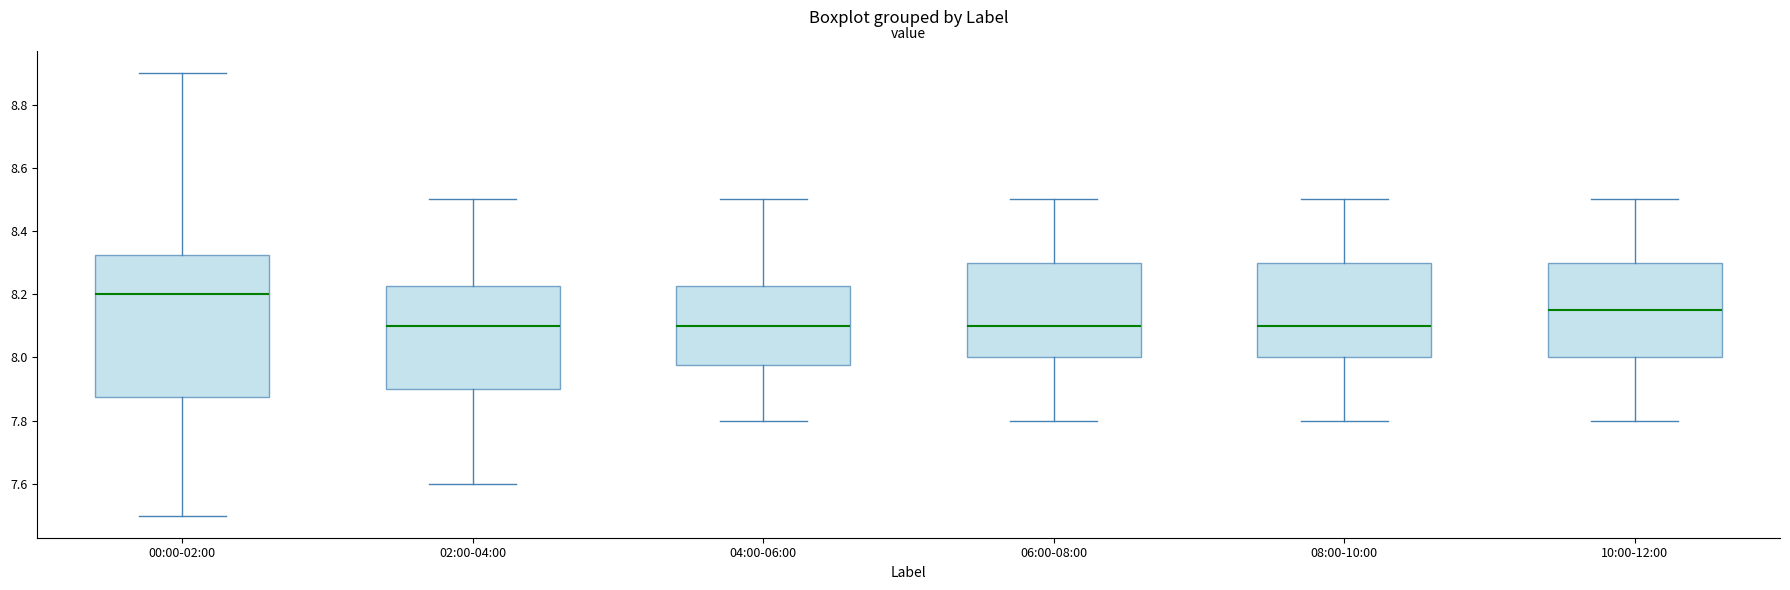

Reading left to right, transcribe this box plot: for each box, give where its median line is, the range the box spans, and where its two whiskers end, as read against the y-axis. The values are not printed on the chart, so give them approximately, as read against the axis.

00:00-02:00: median 8.20, box 7.88 to 8.32, whiskers 7.50 to 8.90
02:00-04:00: median 8.10, box 7.90 to 8.22, whiskers 7.60 to 8.50
04:00-06:00: median 8.10, box 7.98 to 8.22, whiskers 7.80 to 8.50
06:00-08:00: median 8.10, box 8.00 to 8.30, whiskers 7.80 to 8.50
08:00-10:00: median 8.10, box 8.00 to 8.30, whiskers 7.80 to 8.50
10:00-12:00: median 8.16, box 8.00 to 8.30, whiskers 7.80 to 8.50